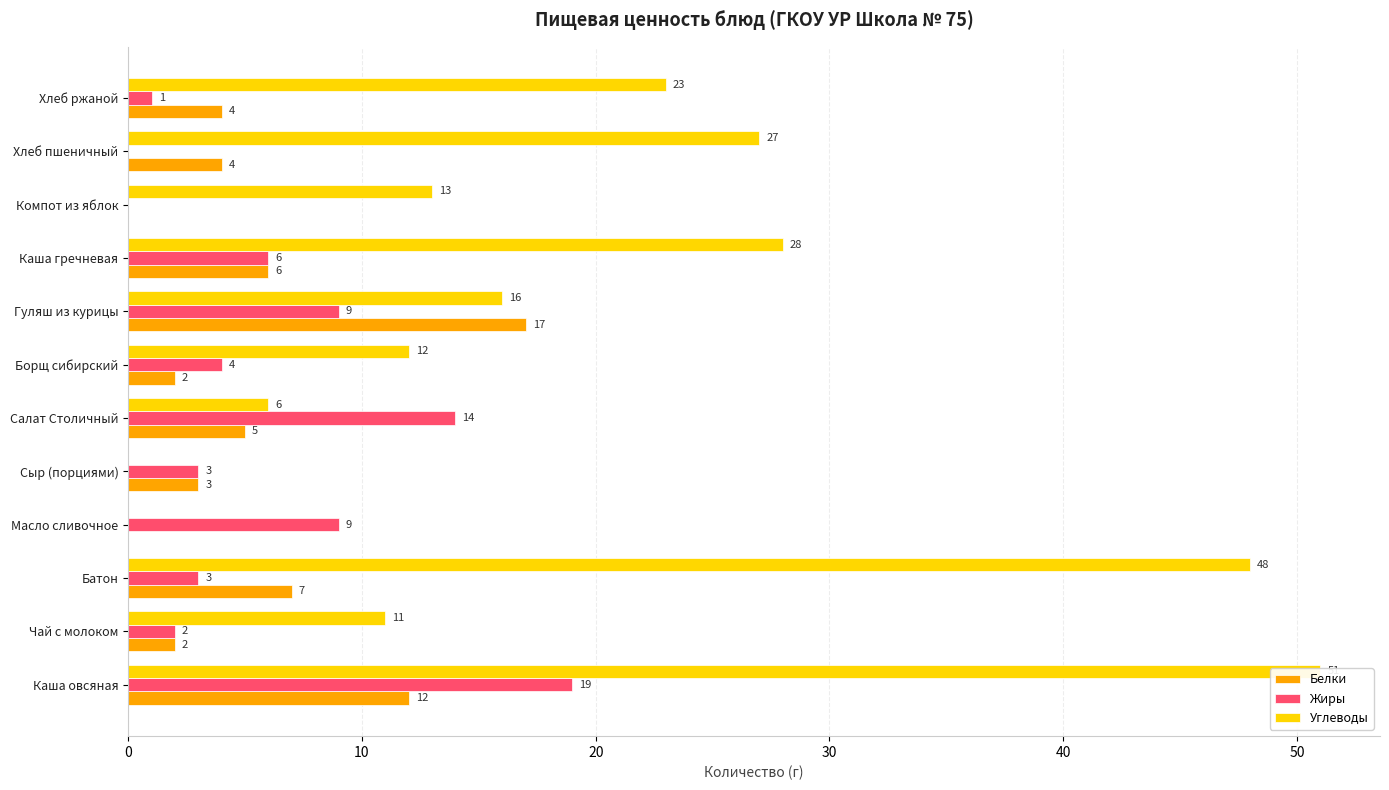

Is it true that Белки equals 12 at 0?

True